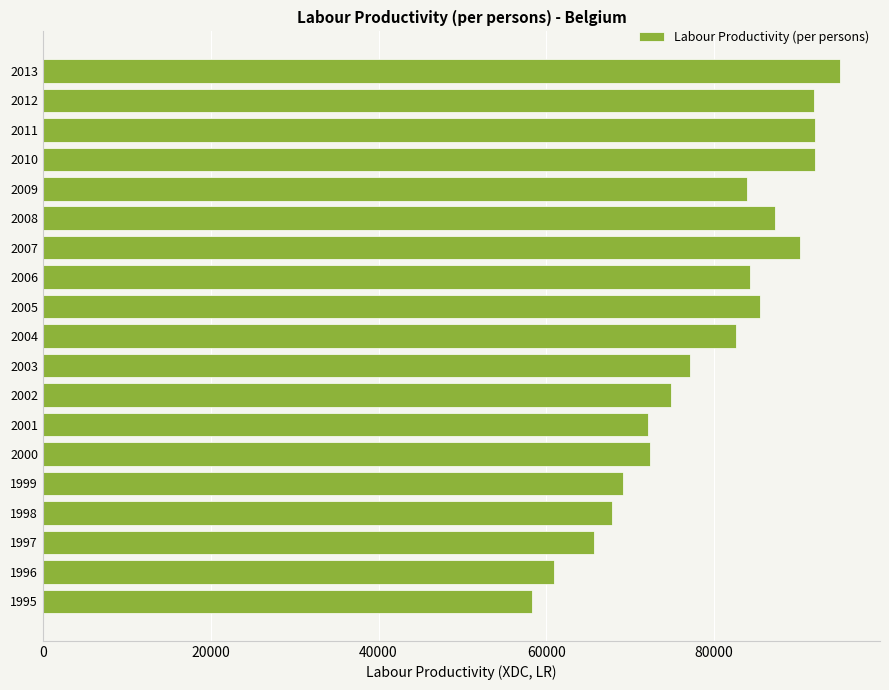

What is the difference between the second highest and second lowest values?

31101.1